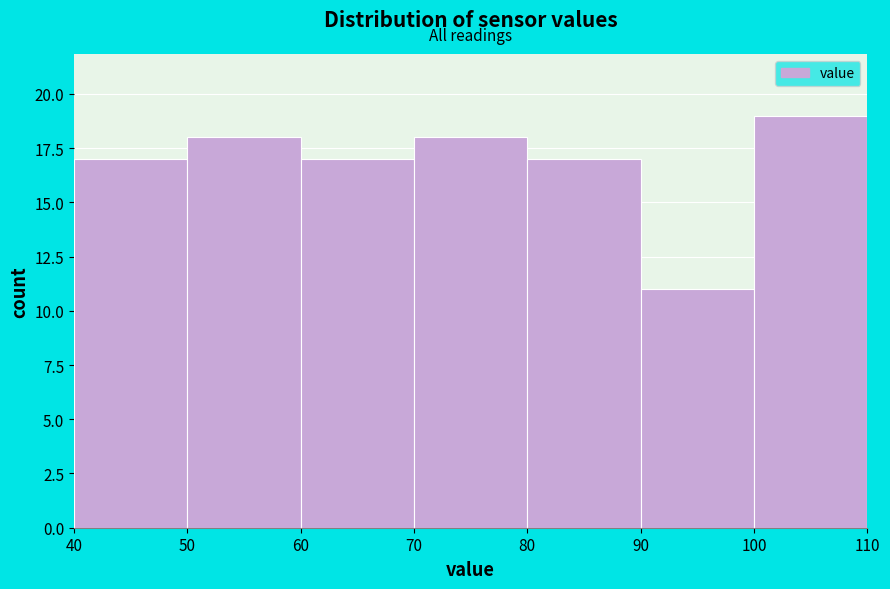

Reading left to right, list every bar in this chart as the range it spans on the x-axis followed by its height. The values are not printed on the chart, so give them approximately, as read against the axis.

40 to 50: 17
50 to 60: 18
60 to 70: 17
70 to 80: 18
80 to 90: 17
90 to 100: 11
100 to 110: 19